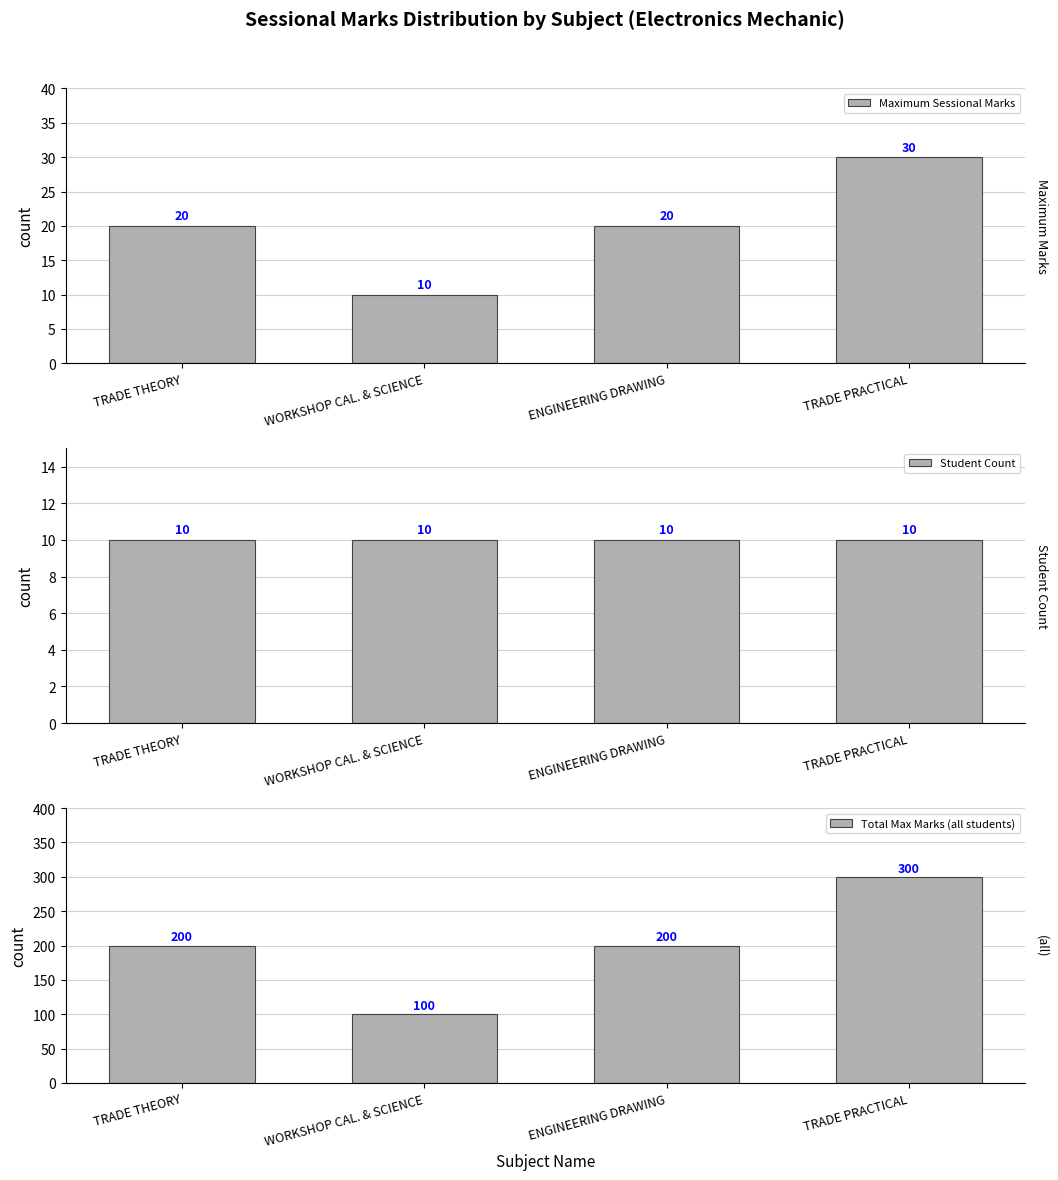

What is the spread (max minus min) of values at ENGINEERING DRAWING?

190